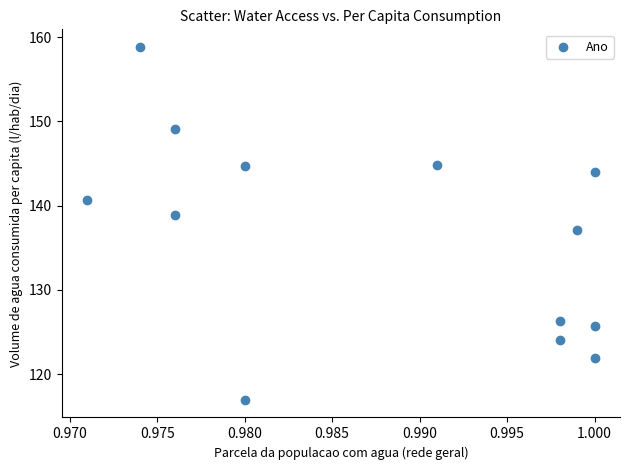

What is the range of Y values (max minus min)?

41.9